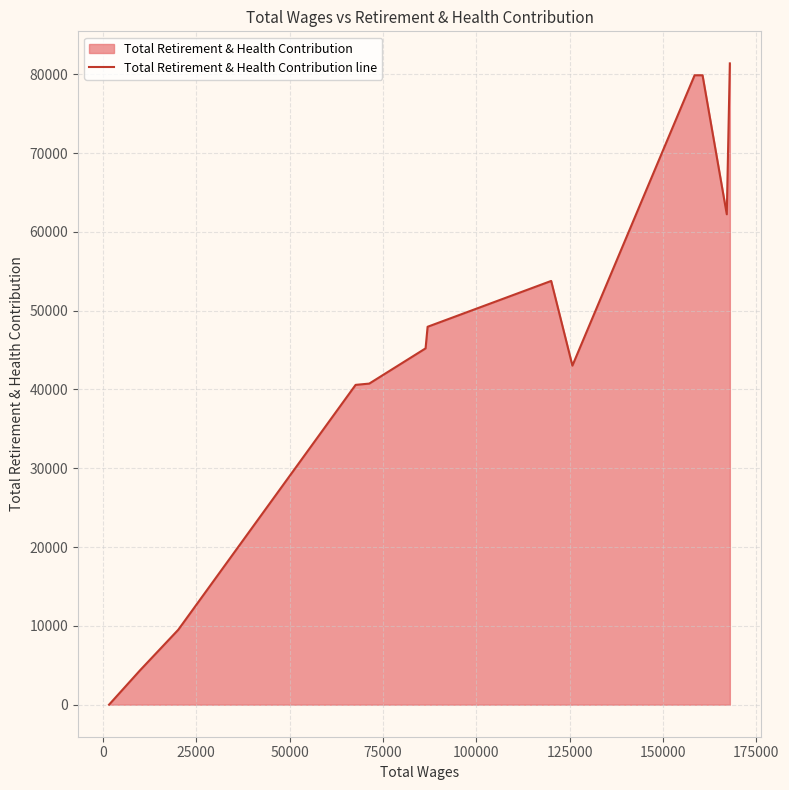

What is the value of the 8th point from the left?

53769